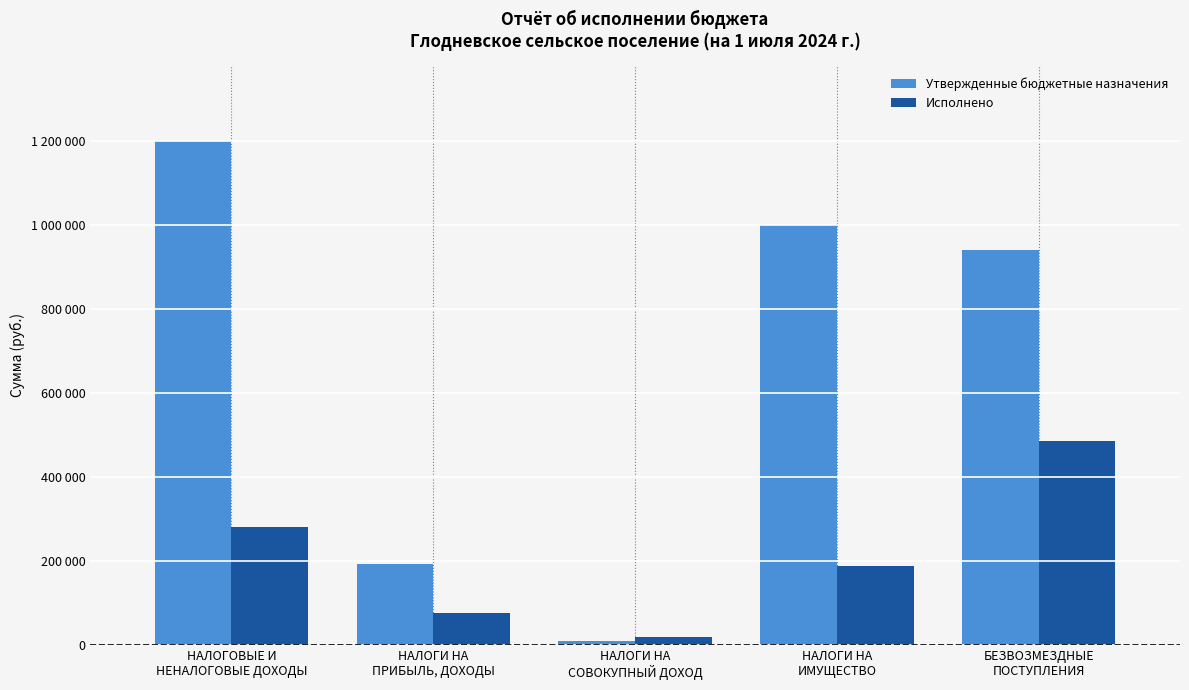

What are all the series names shown in the legend?

Утвержденные бюджетные назначения, Исполнено